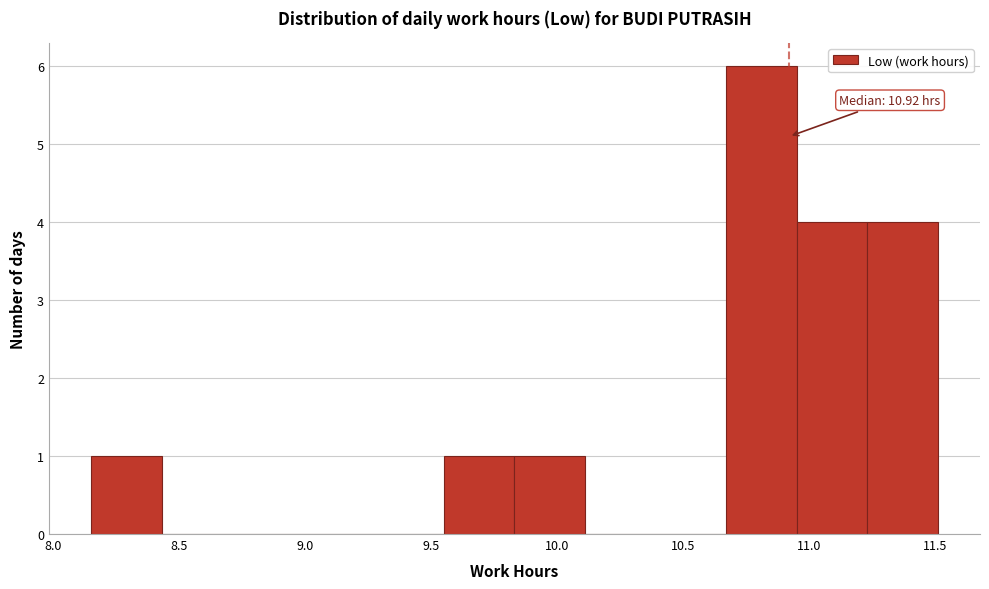

Which range on the x-axis has the tallest bar?

10.67 to 10.95